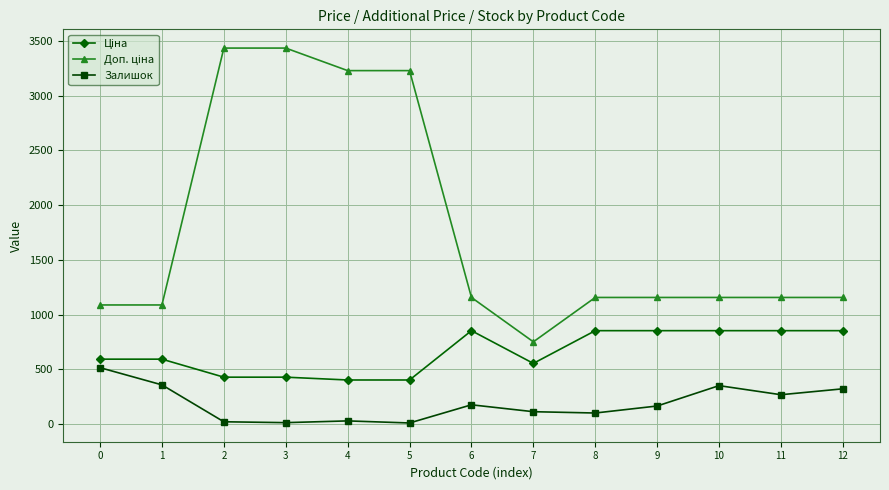

How many categories are shown in the chart?

13